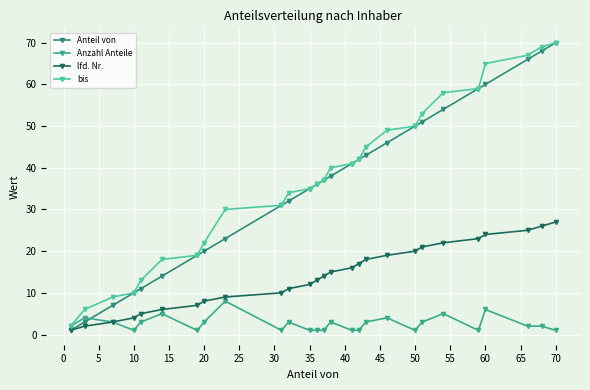

What is the difference between the maximum and second lowest values in the bis series?

64